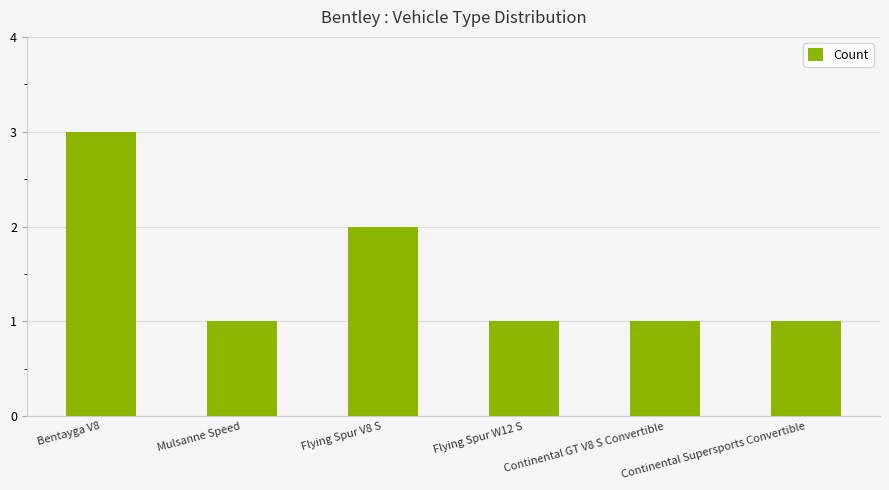

True or false: the data shows 1 at Mulsanne Speed.

True